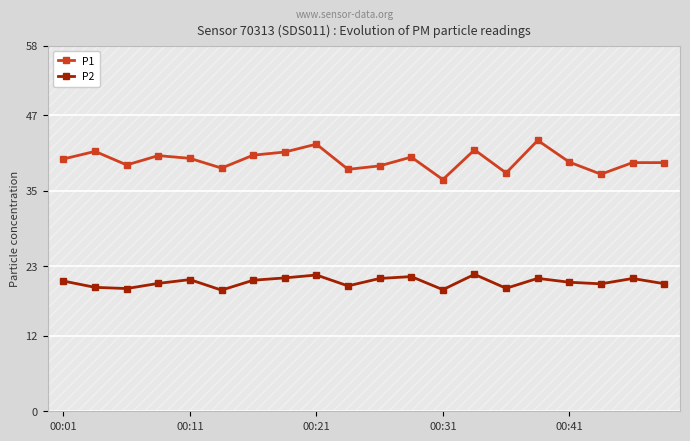

True or false: P2 and P1 cross at least once.

False